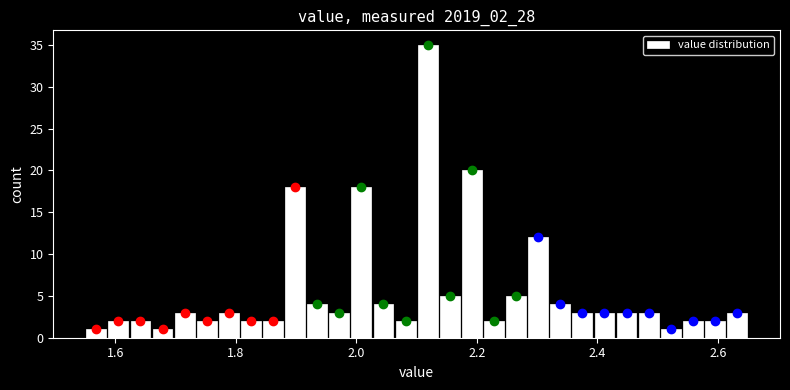

Read against the x-axis, roughly where is the centre of the tallest bar?

2.12